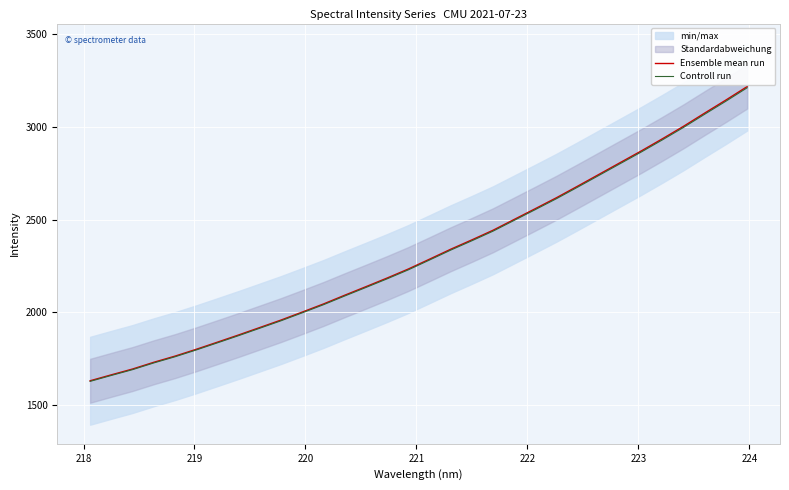

What is the lowest value of the Controll run series?

1628.2